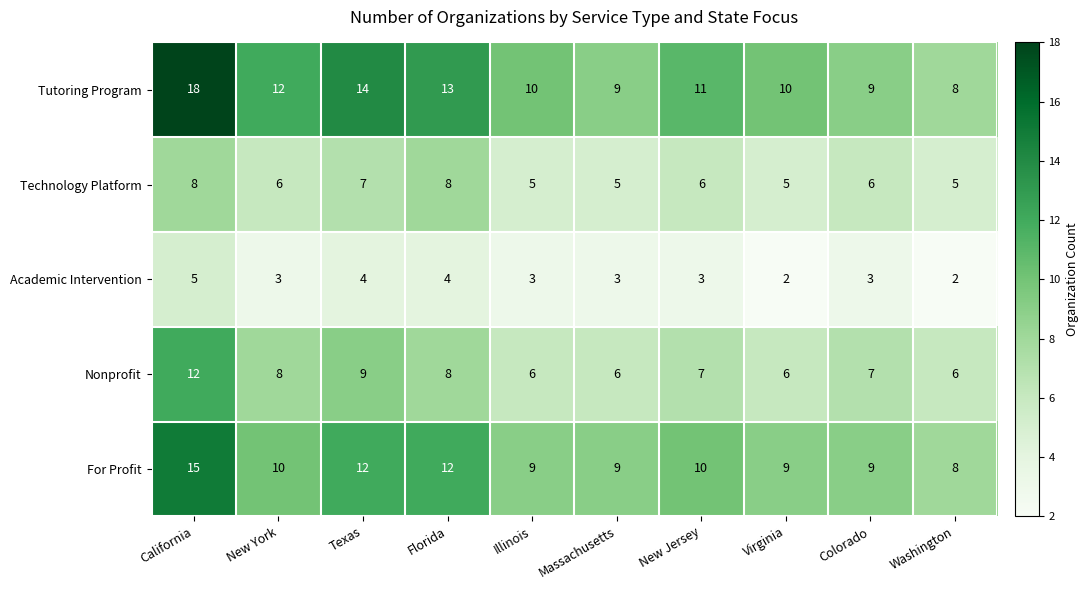

The Tutoring Program series shows 10 at Illinois. True or false?

True